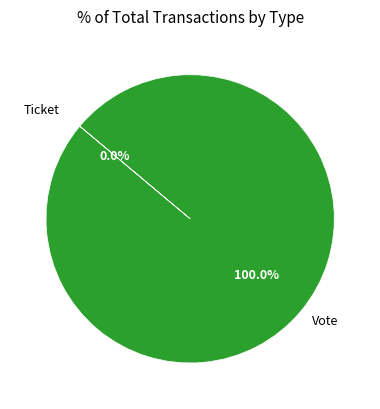

To the nearest percent, what is the difference between the Ticket and Vote slice percentages?

100%